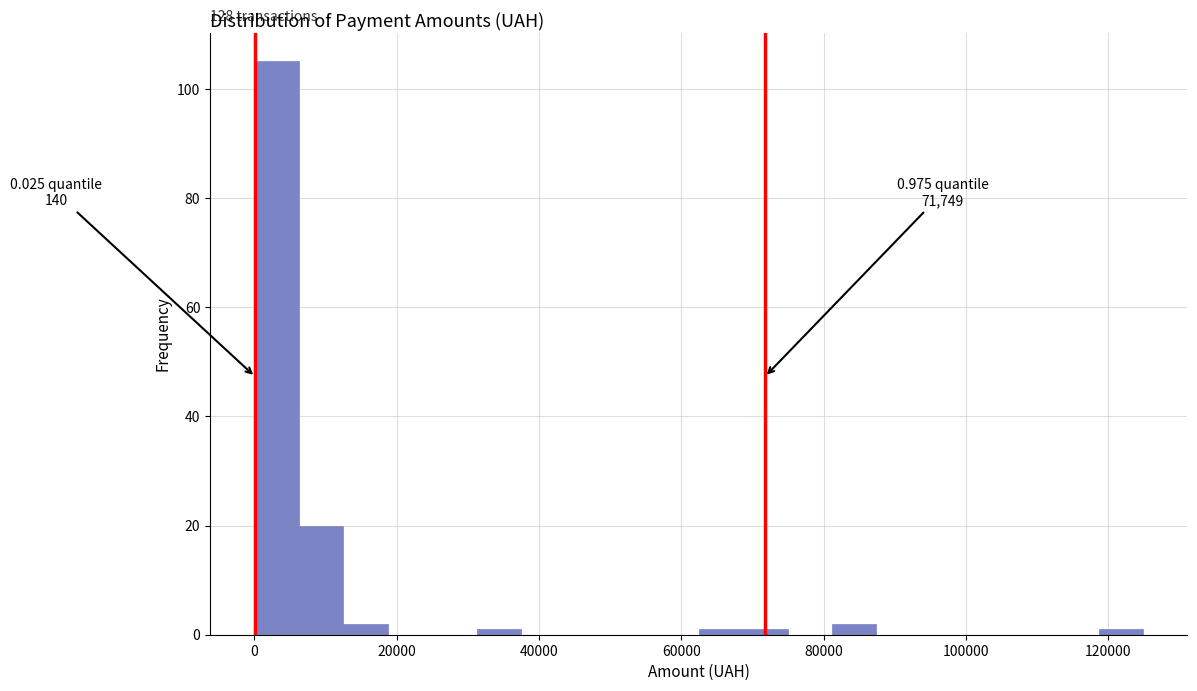

Around what value on the x-axis is the tallest bar? Give the approximate position of its centre, as read against the axis.

4000